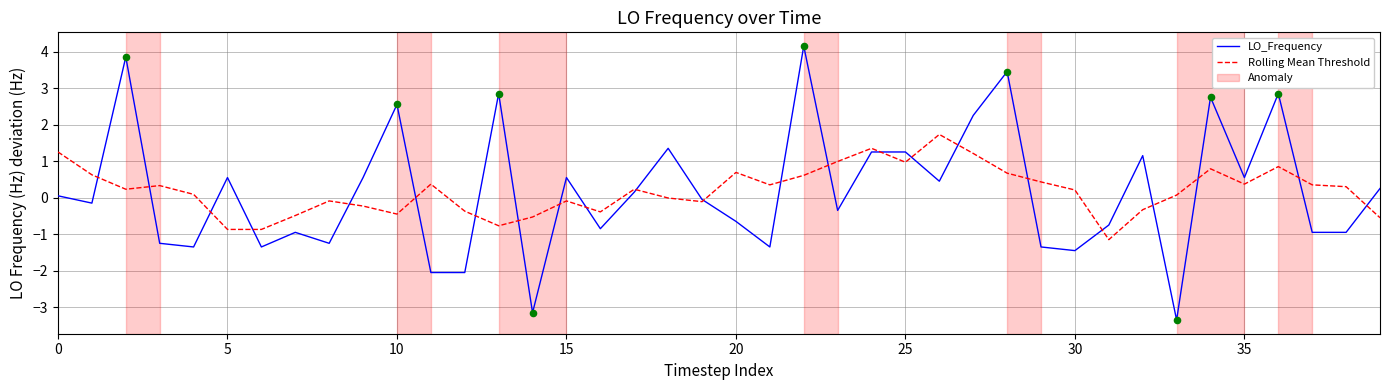

Which series has the largest range (max minus min)?

LO_Frequency